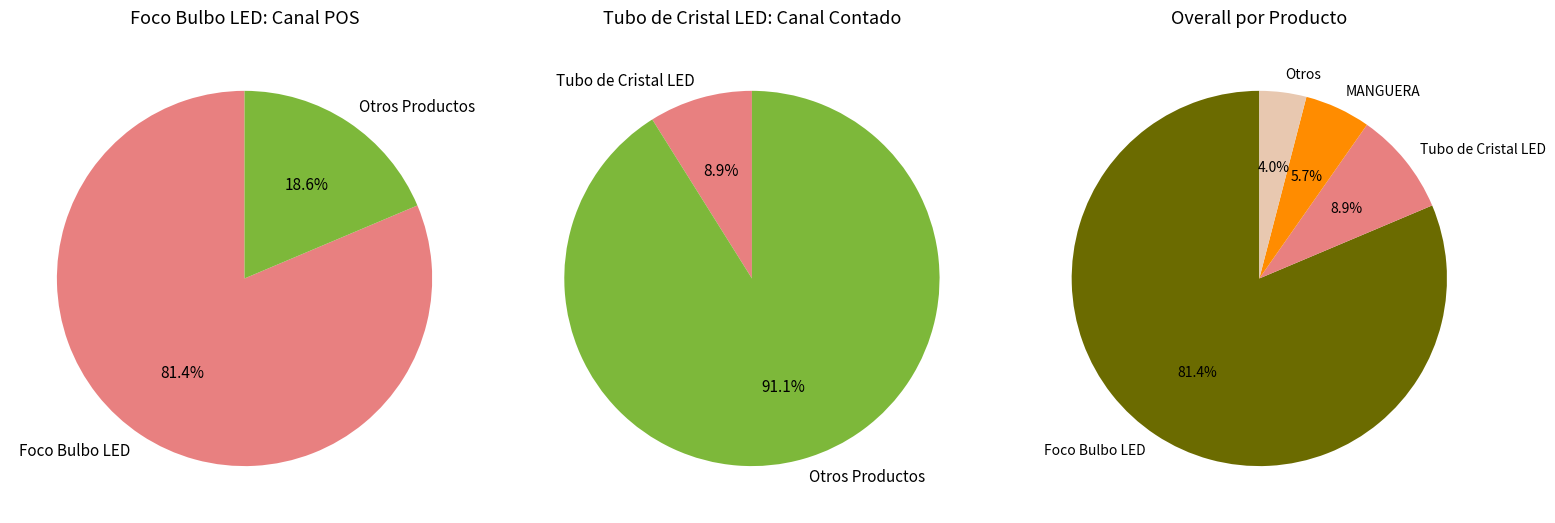

Is there any slice that represents more than half of the pie?

Yes